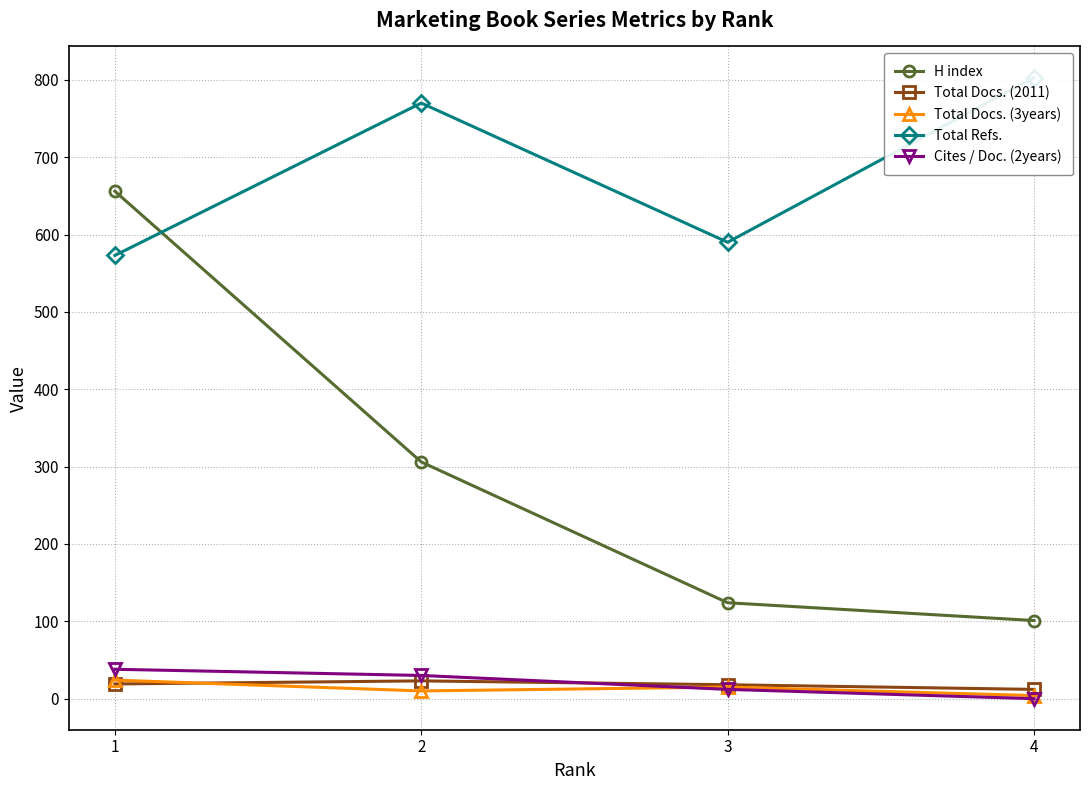

What is the lowest value of the H index series?

101